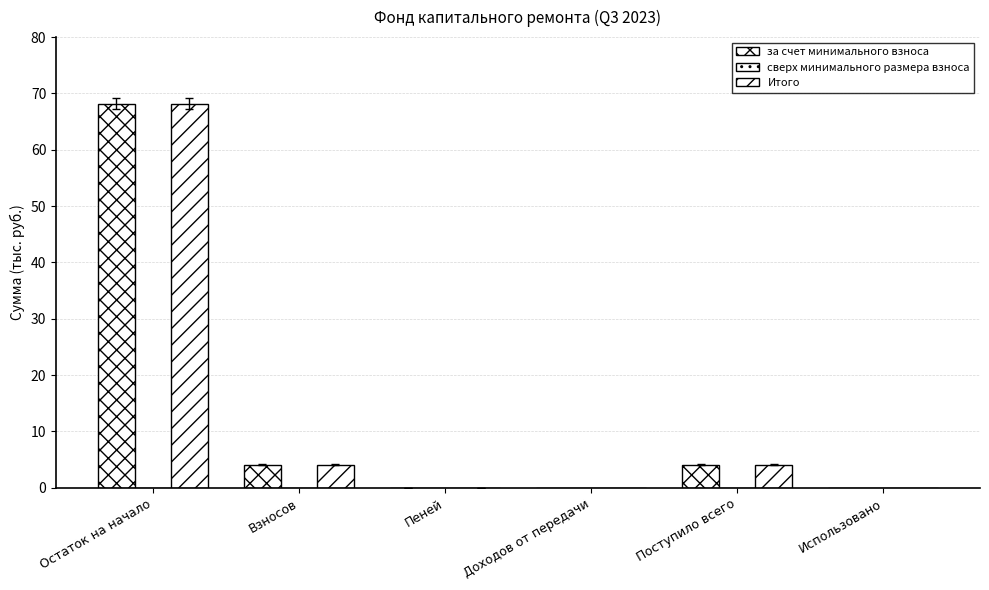

At which category is the sum across all series the highest?

Остаток на начало